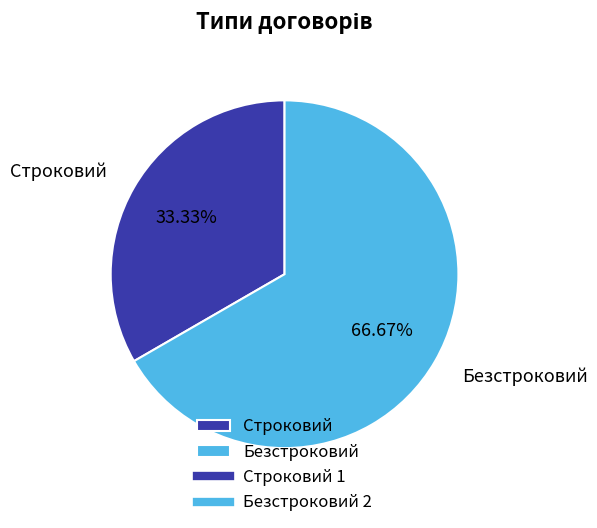

How many slices are in this pie chart?

2